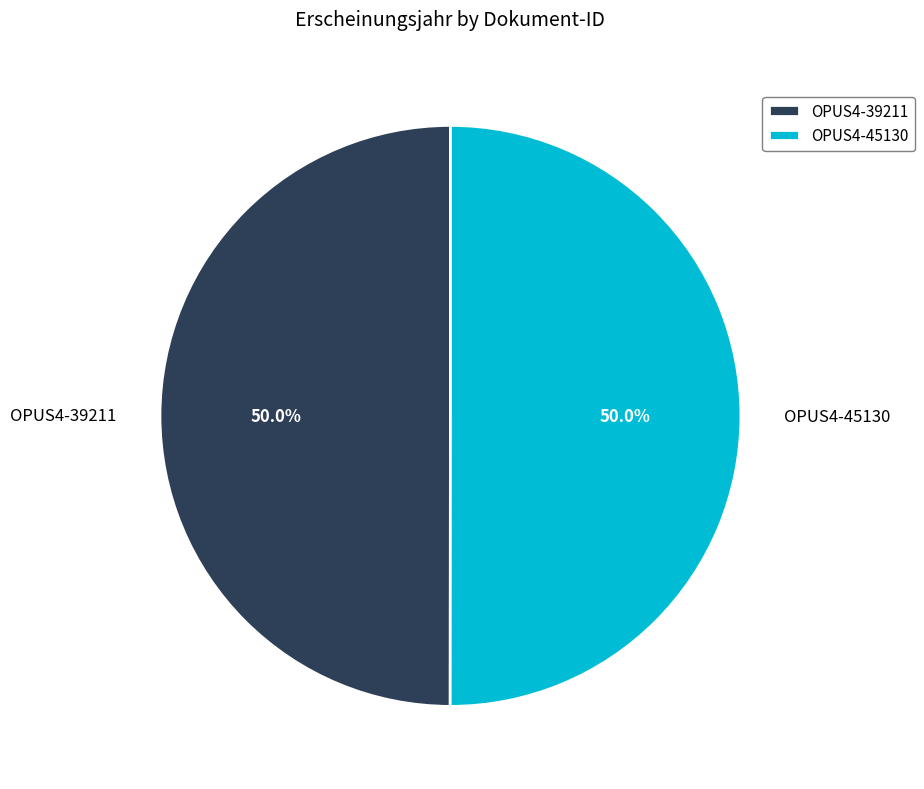

What percentage is the OPUS4-39211 slice, to the nearest percent?

50%